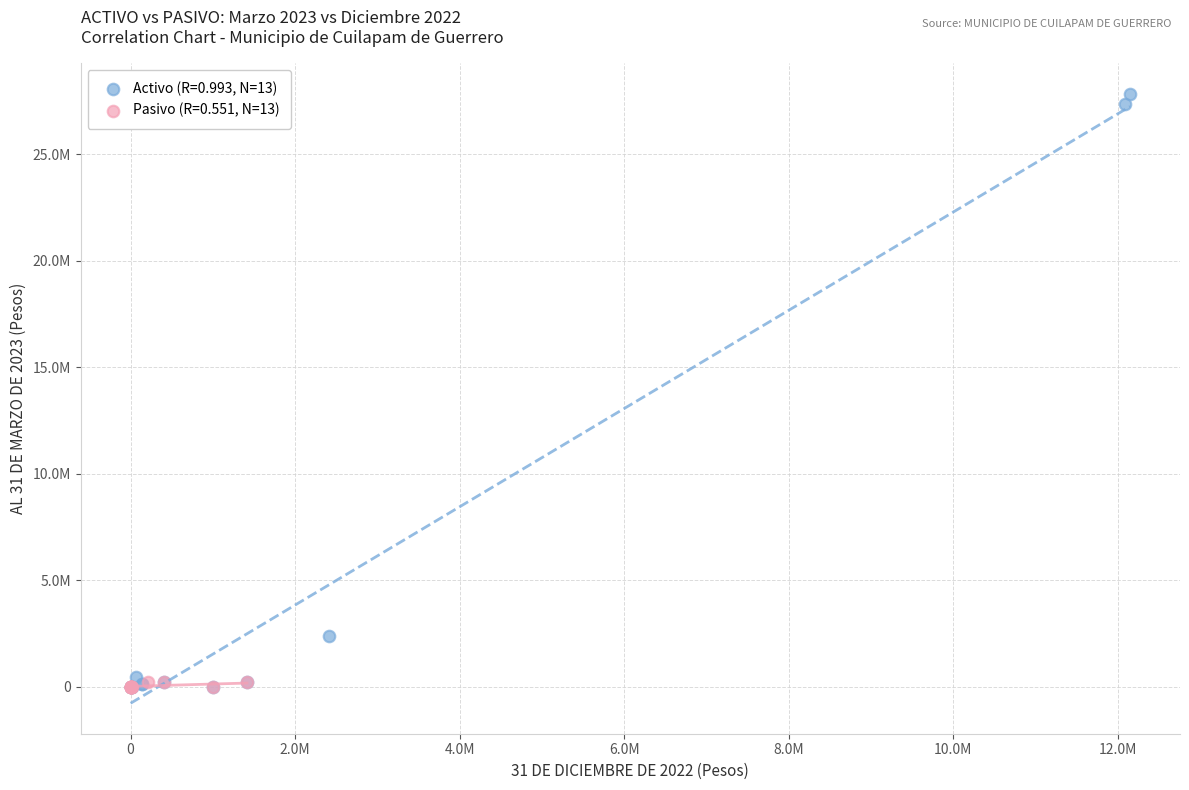

Which series has the largest Y range (max minus min)?

Activo (R=0.993, N=13)